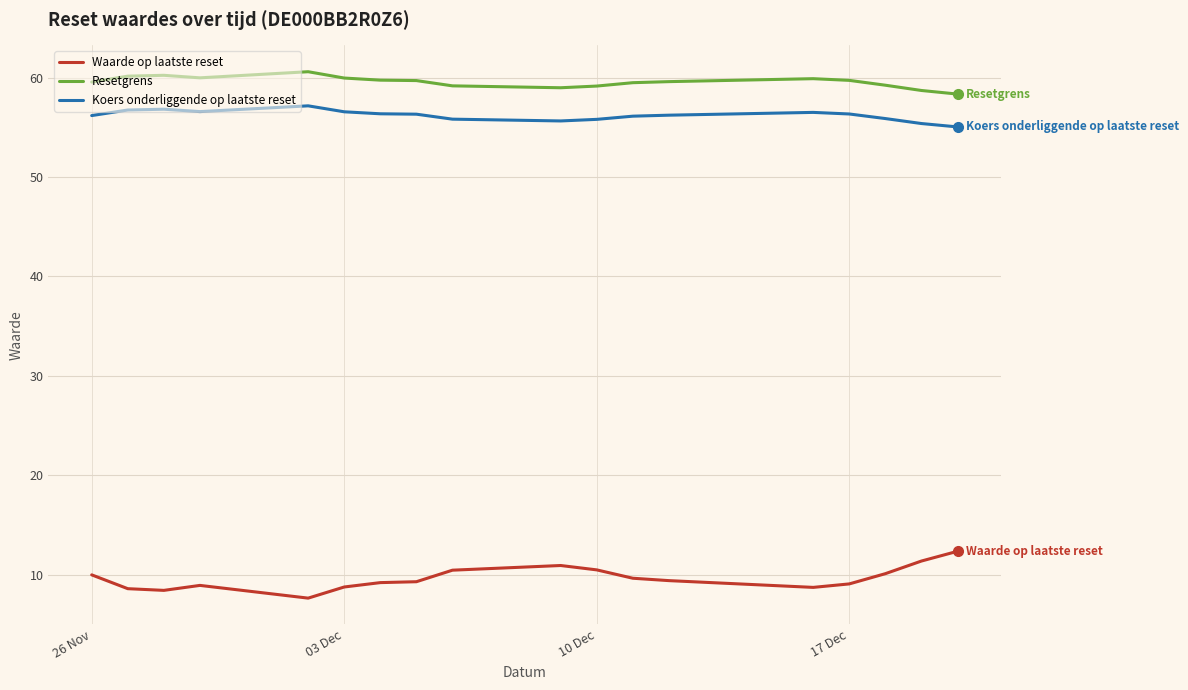

Which series has the largest total across all categories?

Resetgrens